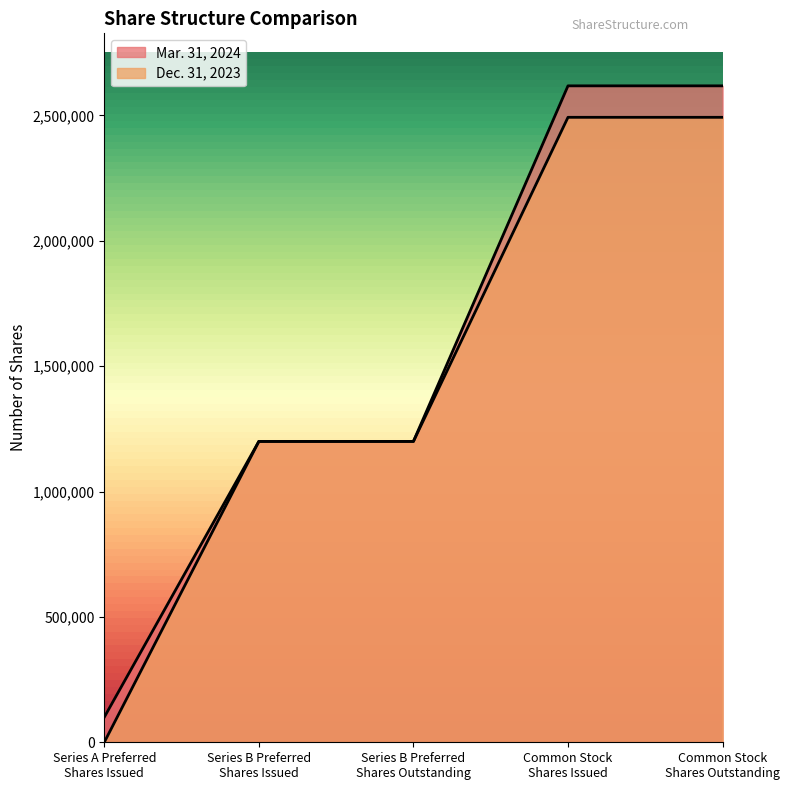

What is the label of the 5th point from the left?

Common Stock
Shares Outstanding